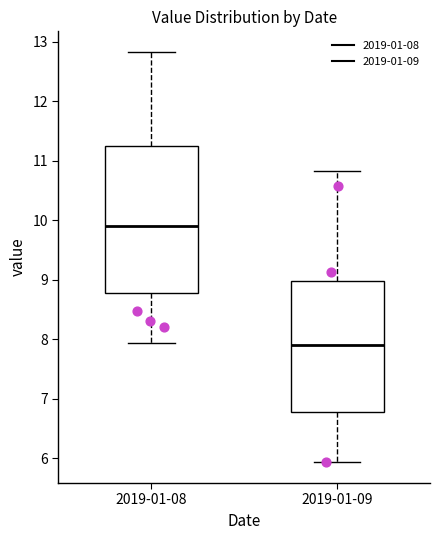

Which box has the lowest median line?

2019-01-09